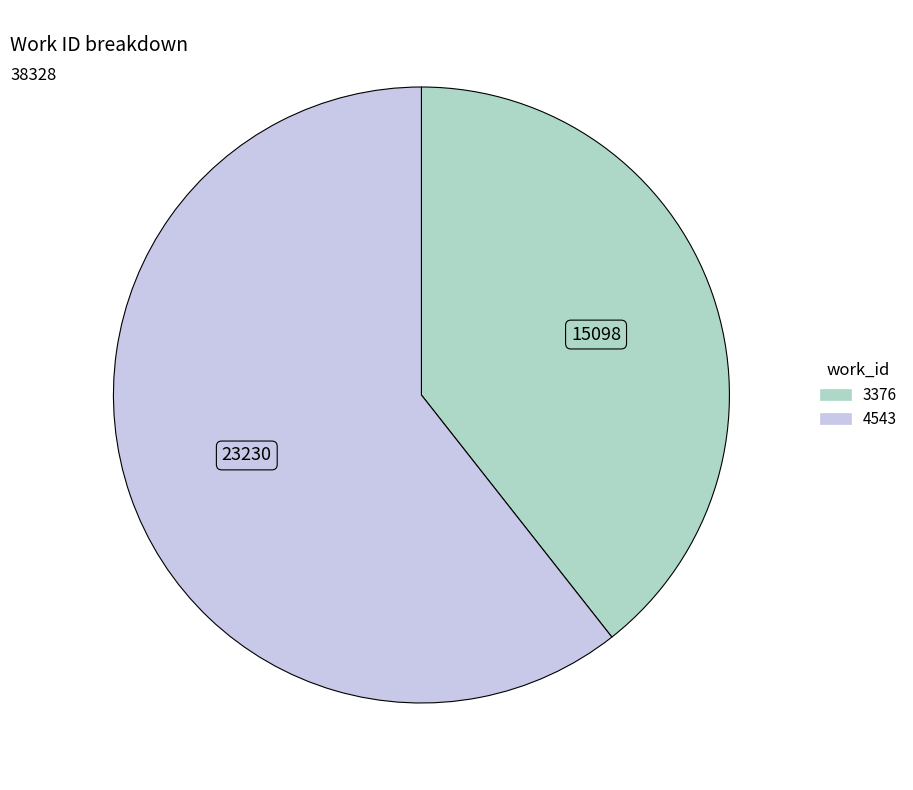

Which category accounts for the majority?

4543